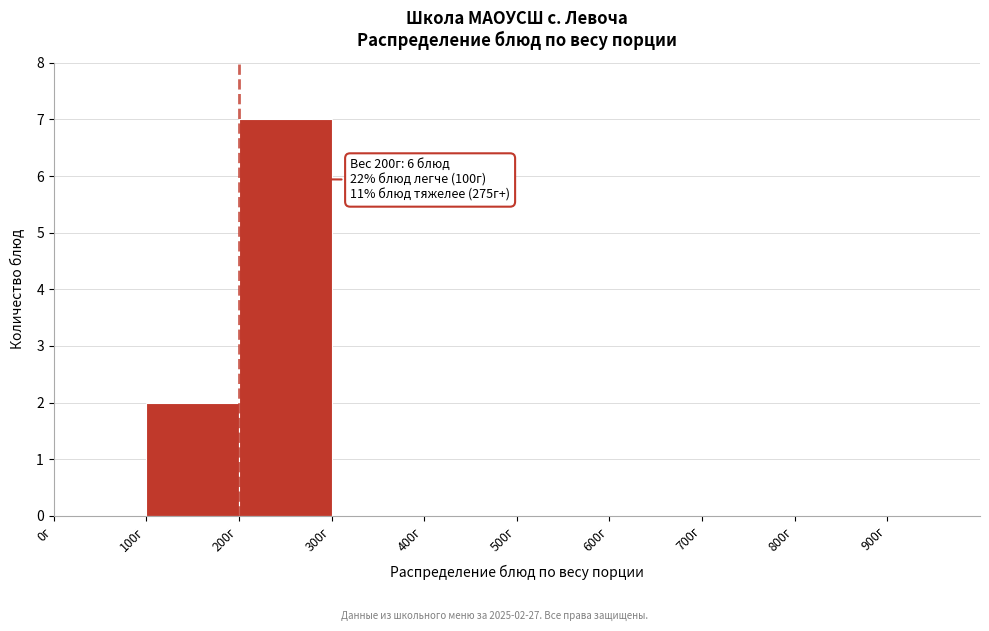

Which range on the x-axis has the tallest bar?

200 to 300